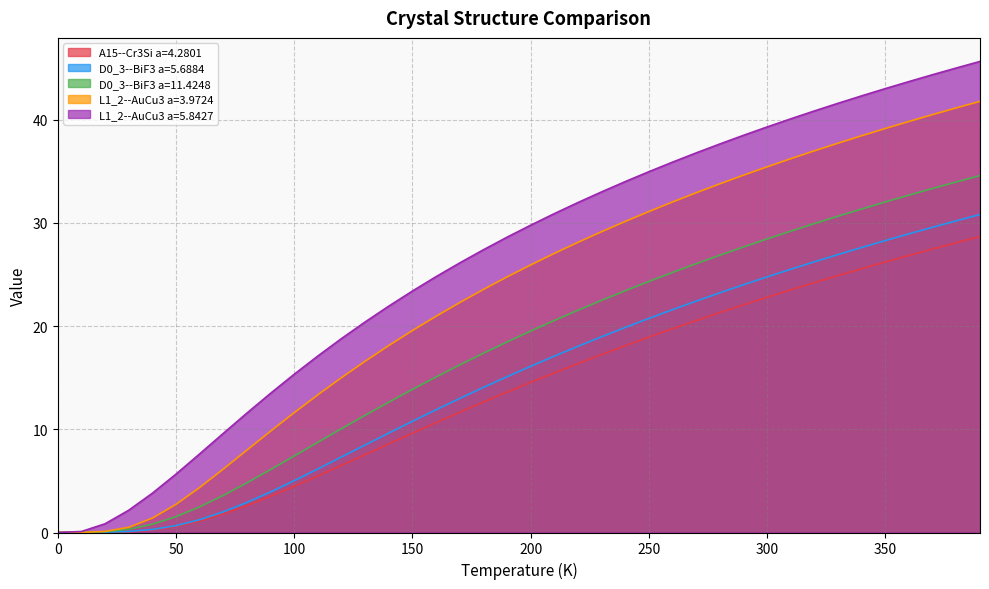

True or false: D0_3--BiF3 a=5.6884 and L1_2--AuCu3 a=5.8427 intersect in this chart.

False